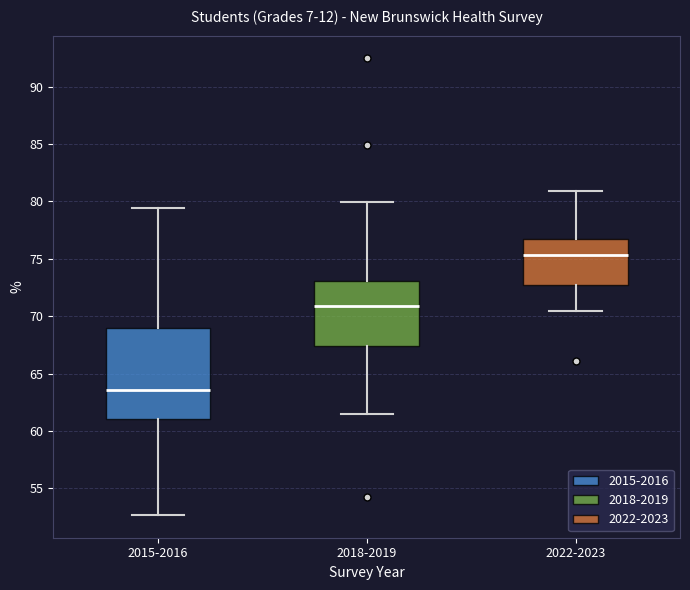

Comparing the boxes themselves (not the whiskers), which one is the tallest?

2015-2016